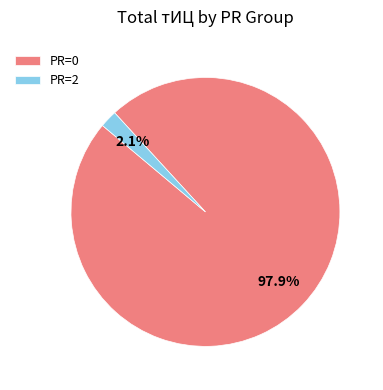

Is there any slice that represents more than half of the pie?

Yes